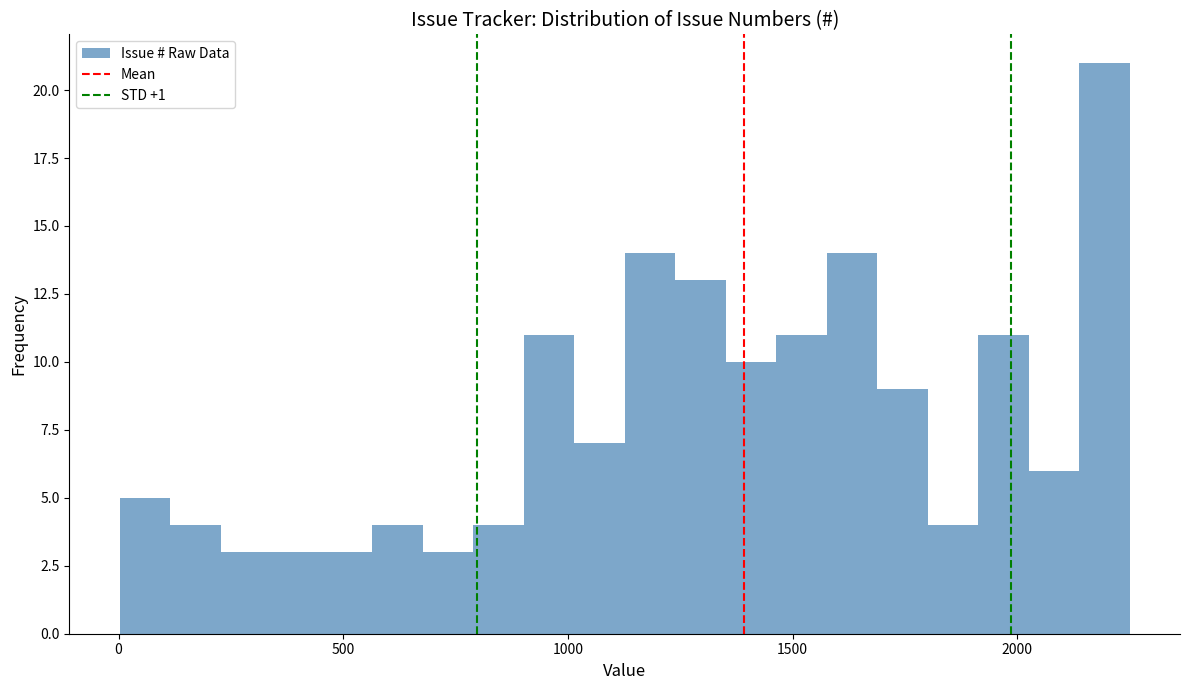

Read against the x-axis, roughly where is the centre of the tallest bar?

2200